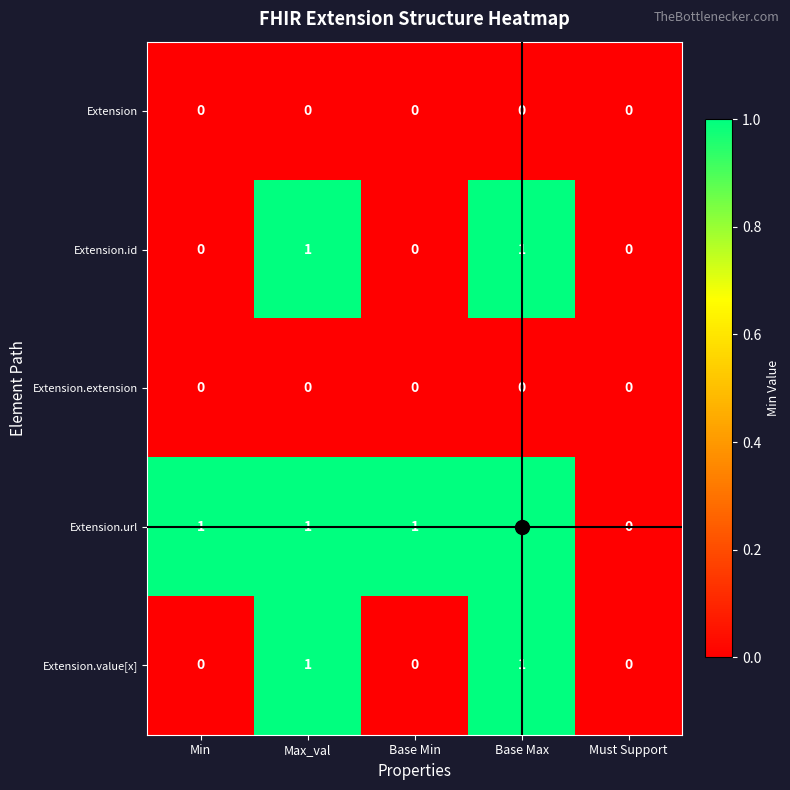

How many categories are shown in the chart?

5